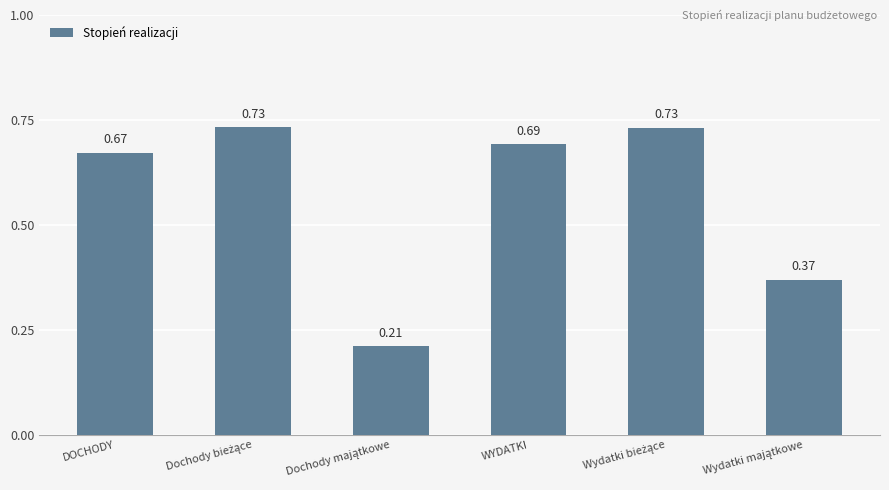

What is the difference between the maximum and minimum values?

0.5